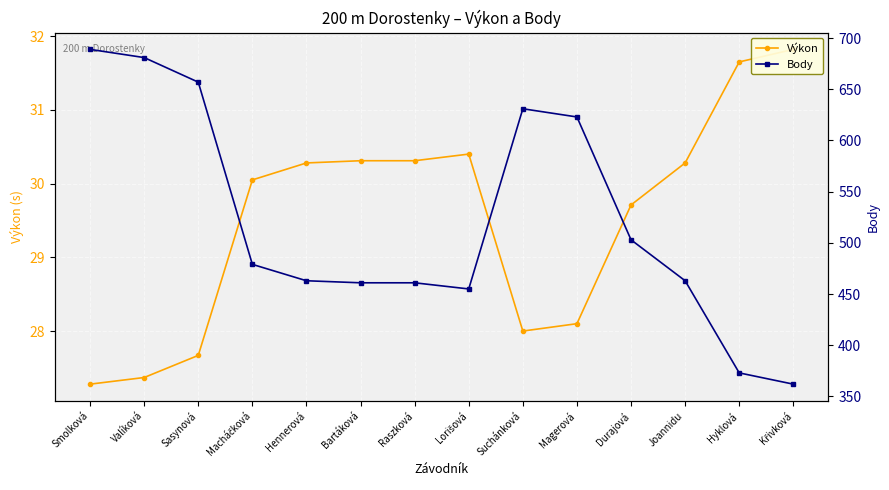

Rank the categories by Body value from highest to lowest.

Smolková, Valíková, Sasynová, Suchánková, Magerová, Durajová, Macháčková, Hennerová, Joannidu, Bartáková, Raszková, Lorišová, Hyklová, Křivková